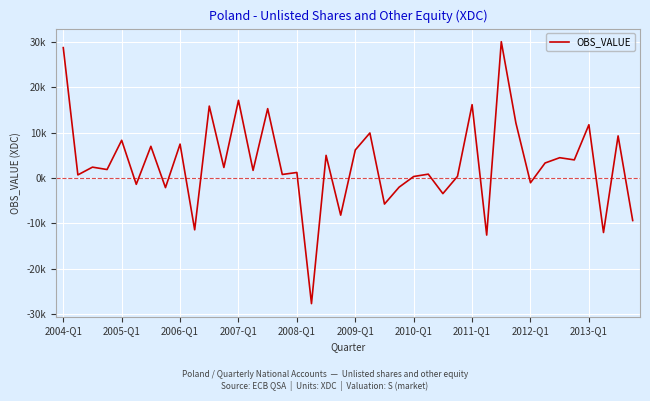

Is this an area chart (filled region under the line)?

No